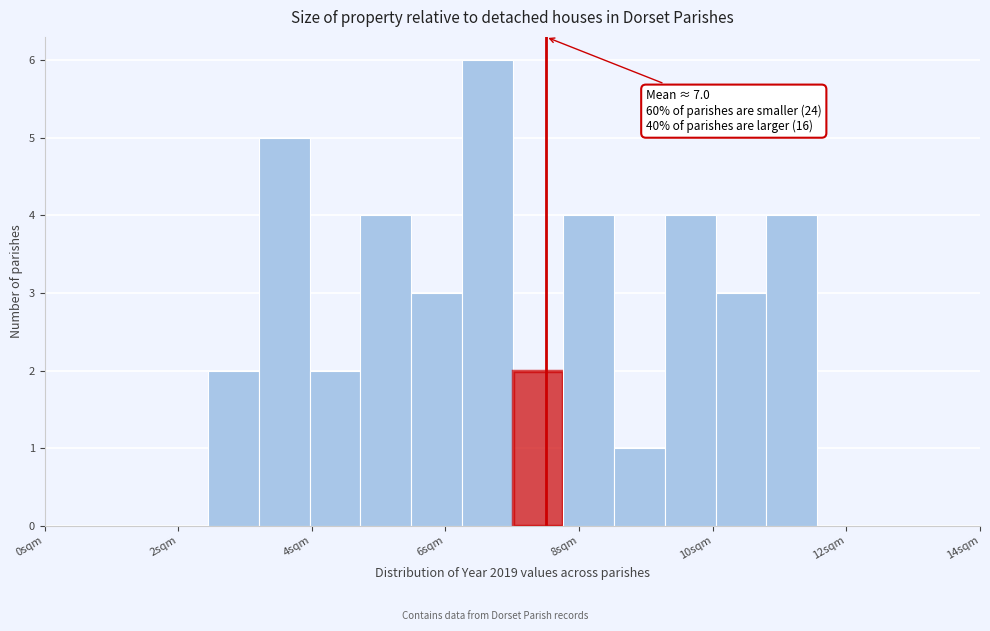

Around what value on the x-axis is the tallest bar? Give the approximate position of its centre, as read against the axis.

6.6